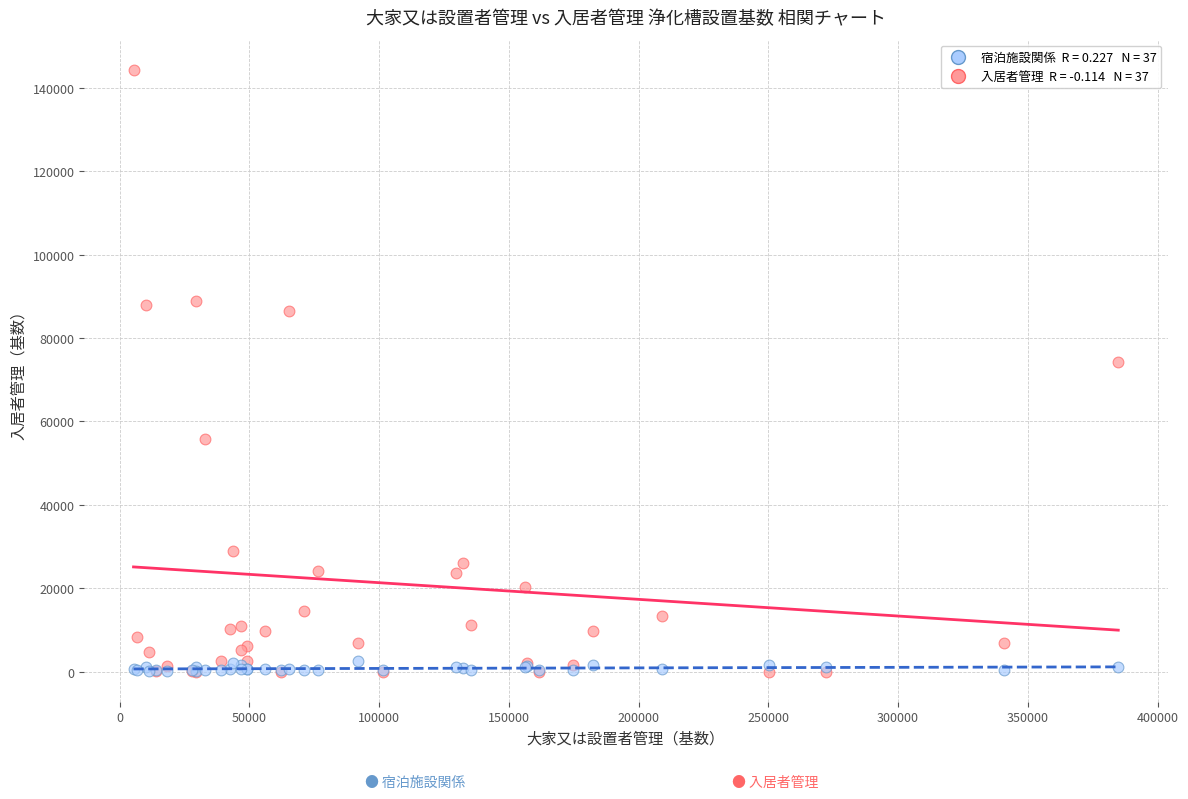

Across all series, what Y value is closest to 72174?

74308